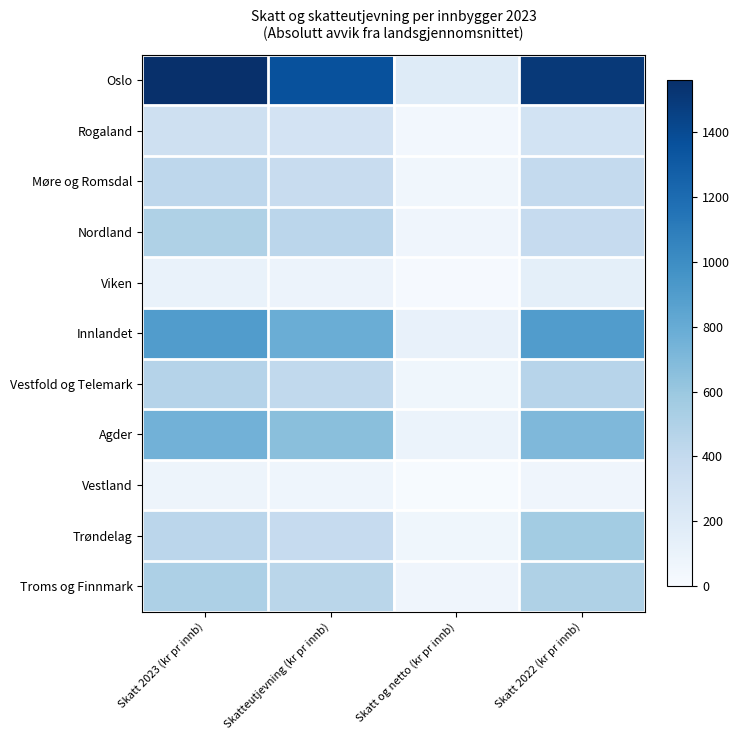

Which series has the largest total across all categories?

Oslo